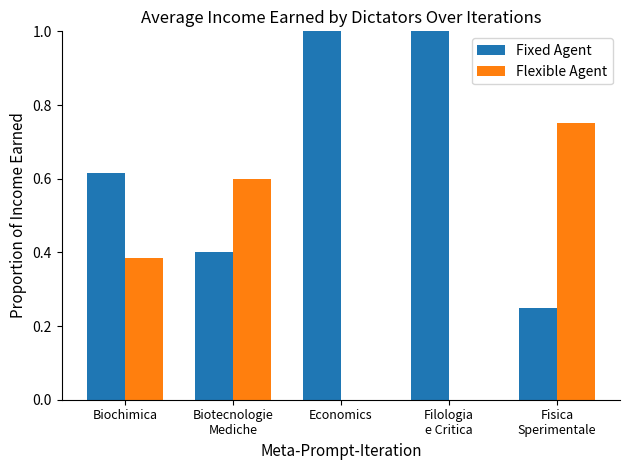

What is the sum of the Fixed Agent values at Biochimica and Filologia
e Critica?

1.6